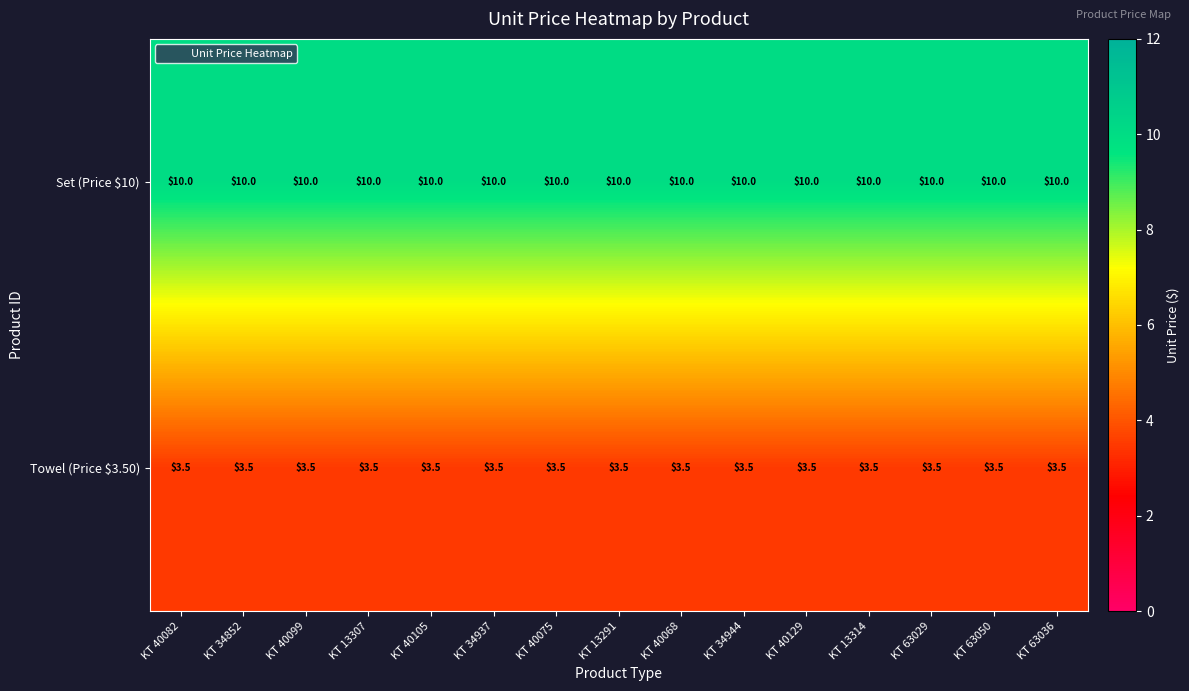

What is the difference between the highest and lowest values at KT 40082?

6.5